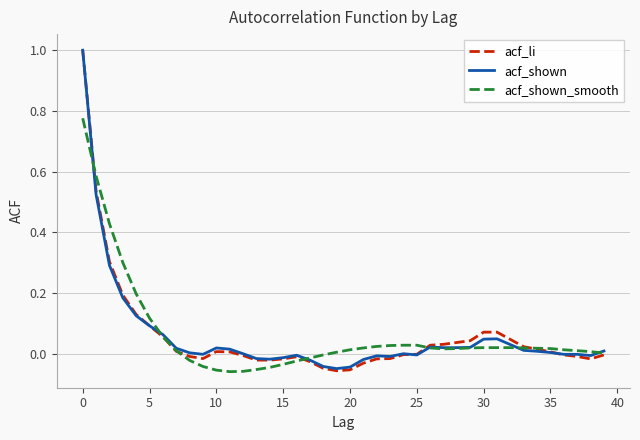

What are all the series names shown in the legend?

acf_li, acf_shown, acf_shown_smooth